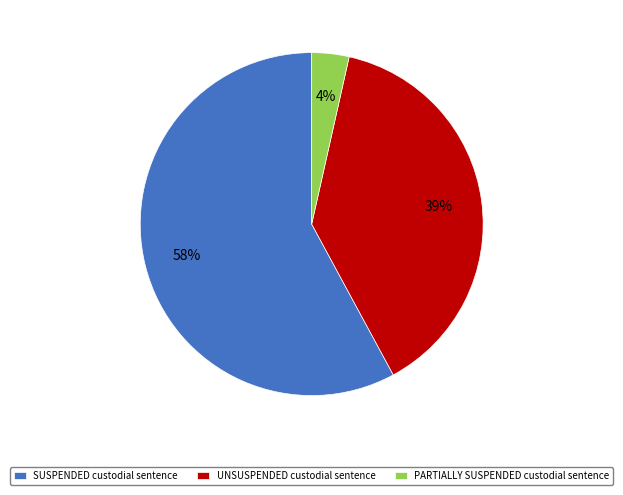

Combined, do UNSUSPENDED custodial sentence and PARTIALLY SUSPENDED custodial sentence account for over 50%?

No